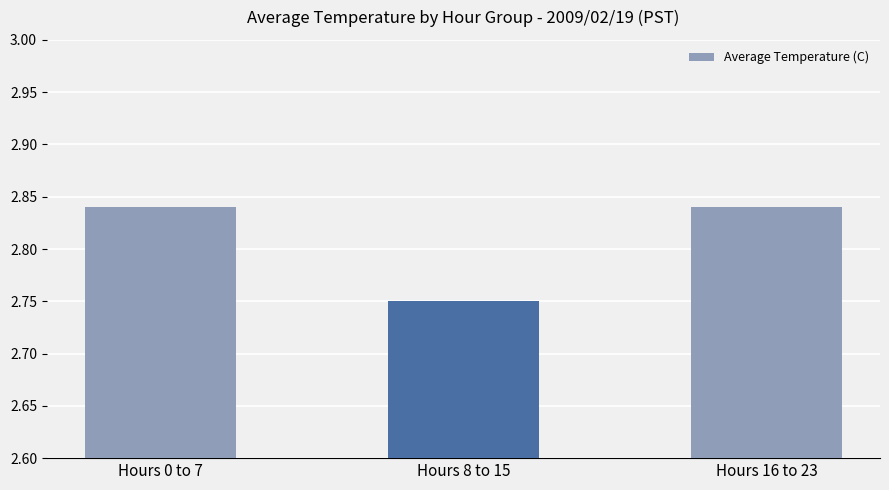

Which category has the lowest value across all series?

Hours 8 to 15